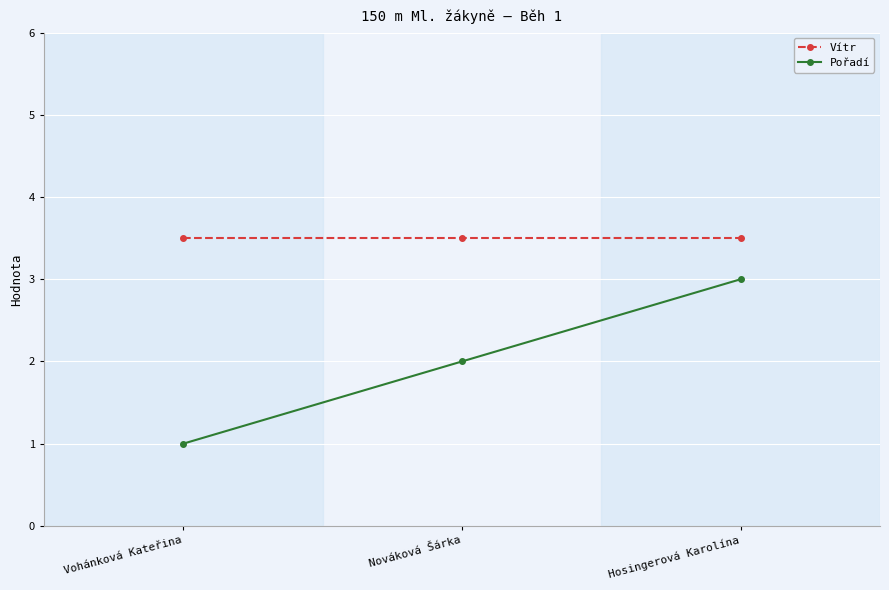

What is the sum of the Vítr values at Vohánková Kateřina and Nováková Šárka?

7.0